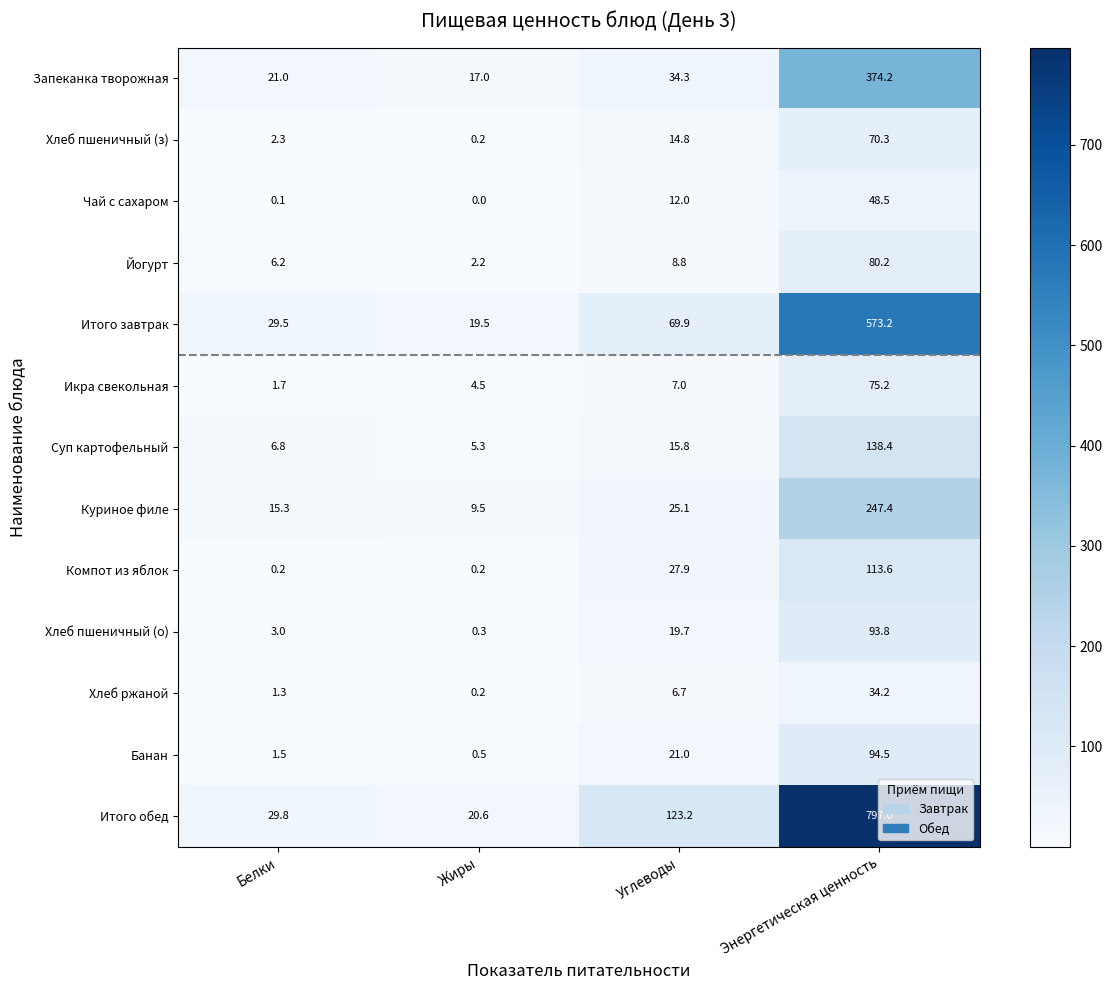

Which series has the largest total across all categories?

Итого обед